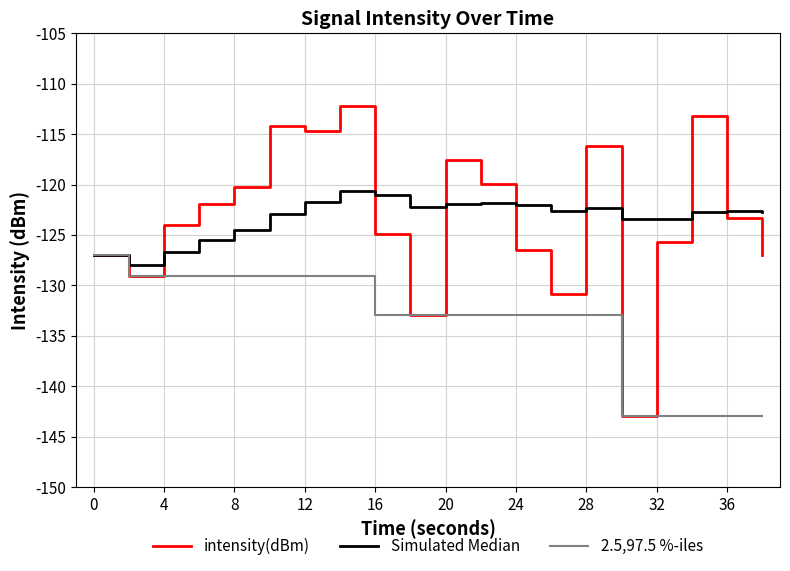

Rank the series by their maximum value, from lowest to highest.

2.5,97.5 %-iles, Simulated Median, intensity(dBm)